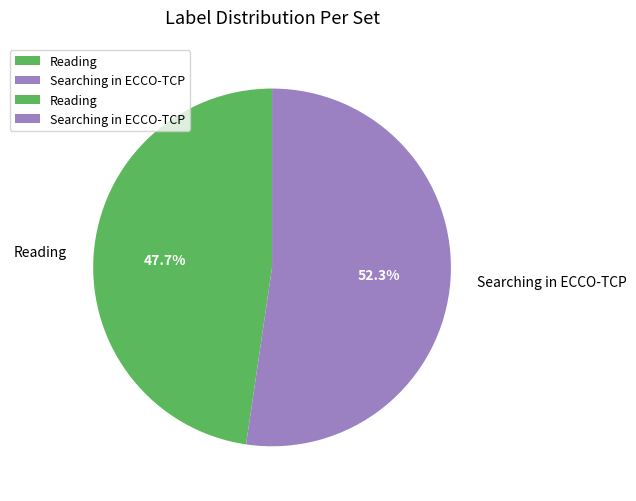

Count the number of slices in the pie.

2